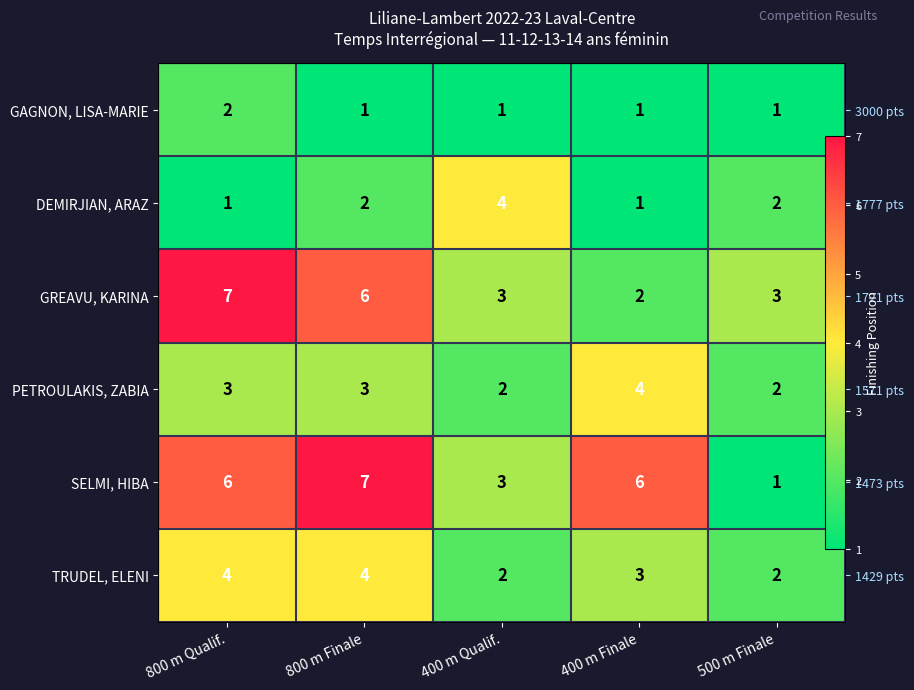

Count the number of categories in the chart.

5